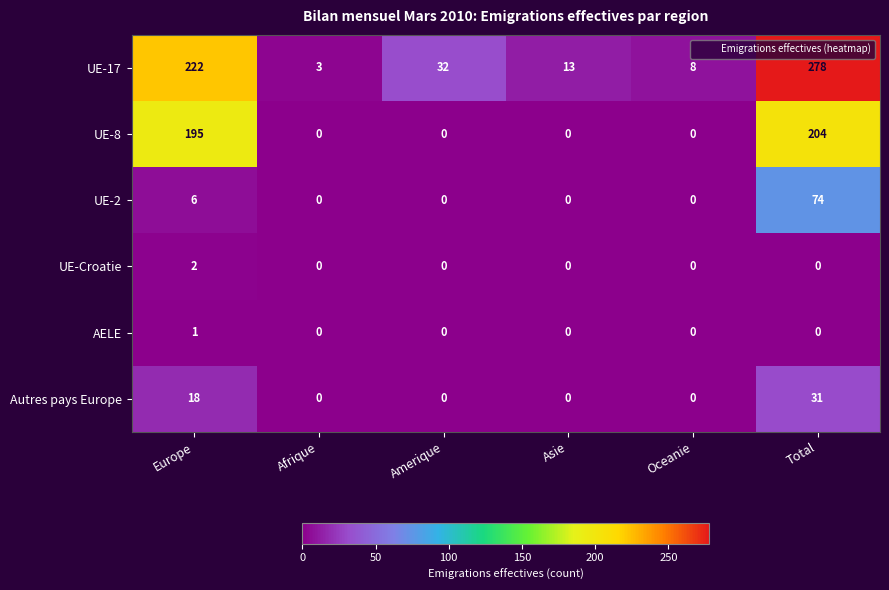

Which category has the highest value across all series?

Total